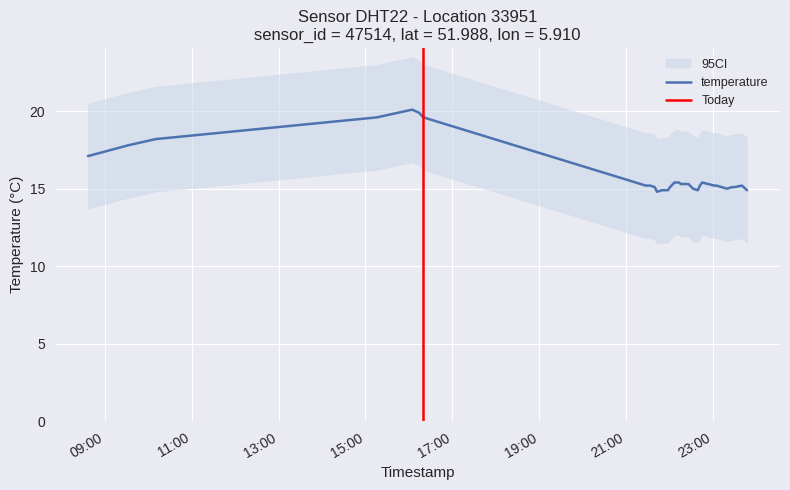

True or false: the data shows 15.4 at 2023-08-08T22:45:24.

True